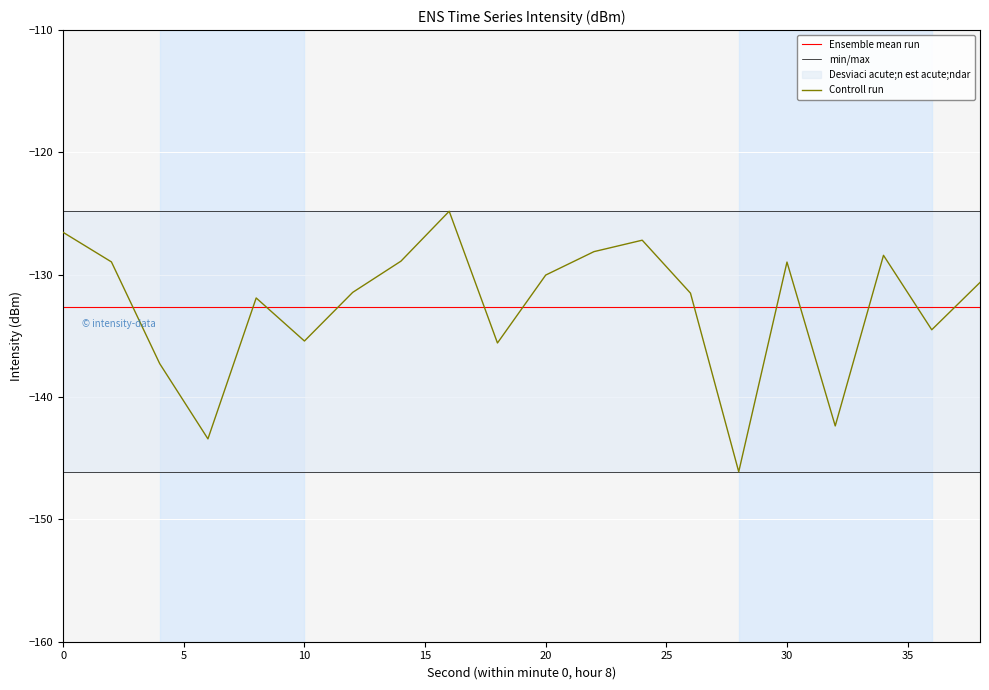

What is the difference between the maximum and minimum values?

21.3